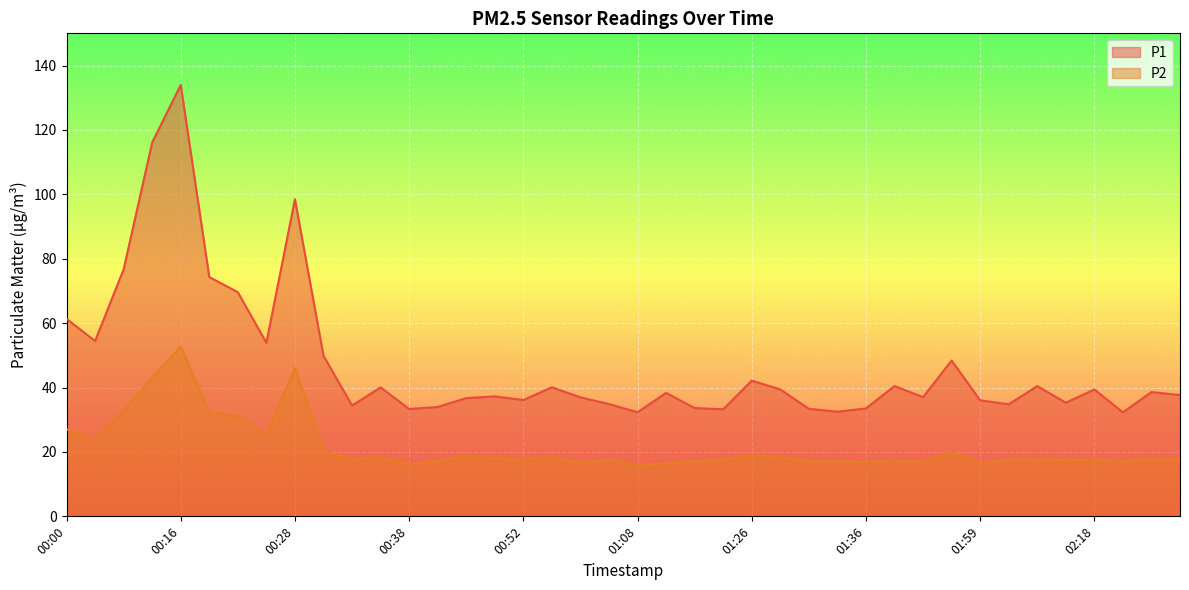

What is the smallest value displayed?

15.7